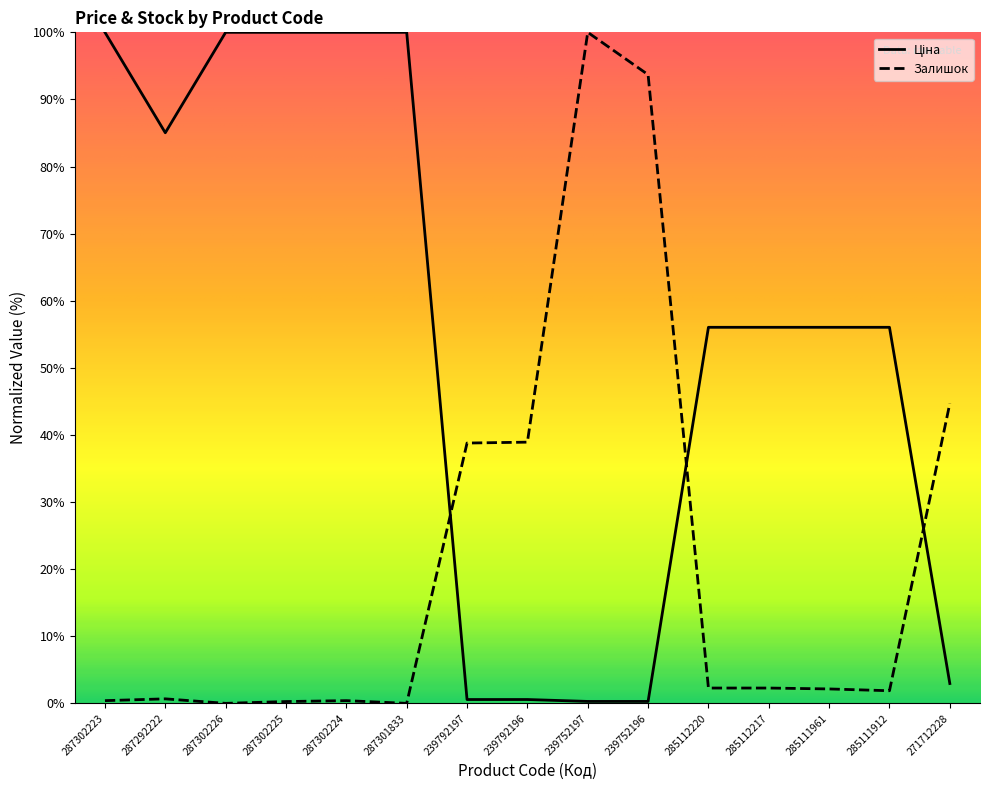

Where is Залишок nearest to the value 50?

271712228